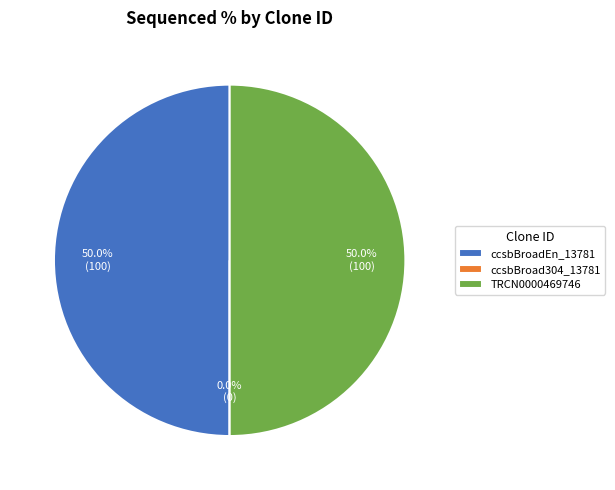

Approximately how many times larger is the value at TRCN0000469746 compared to ccsbBroadEn_13781?

1.0